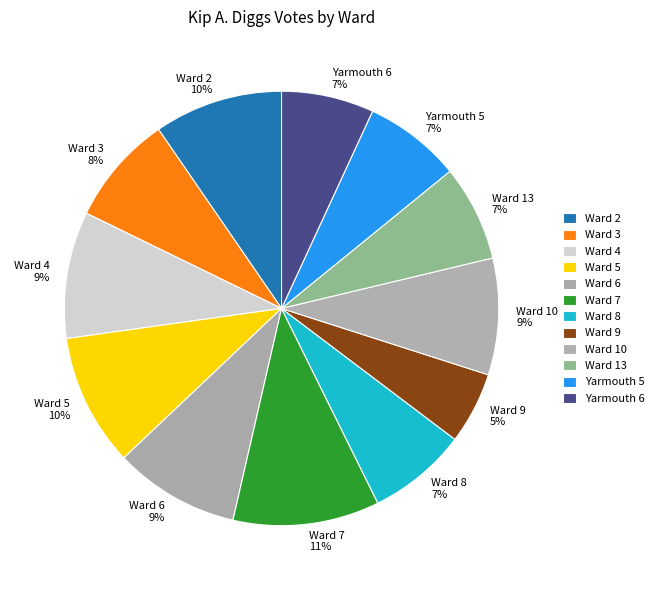

To the nearest percent, what is the average slice percentage?

8%